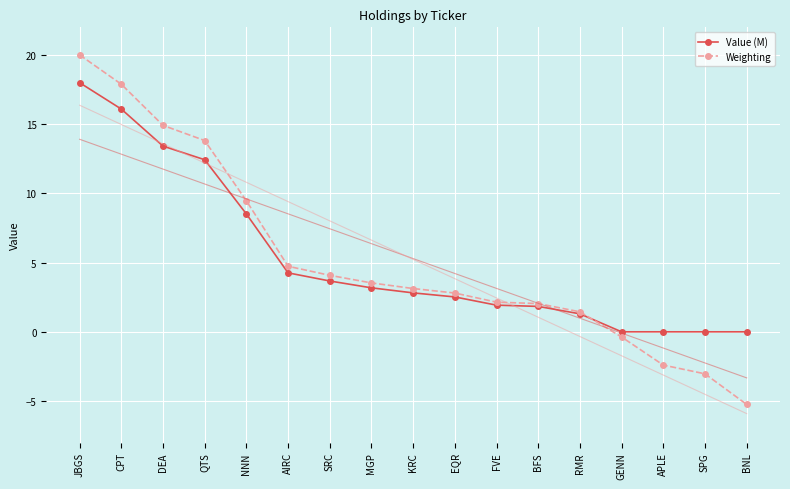

Reading left to right, transcribe all the data shown in this chart.

Value (M): JBGS=18.0	CPT=16.1	DEA=13.4	QTS=12.4	NNN=8.5	AIRC=4.3	SRC=3.7	MGP=3.2	KRC=2.8	EQR=2.5	FVE=1.9	BFS=1.8	RMR=1.3	GENN=0.0	APLE=0.0	SPG=0.0	BNL=0.0
Weighting: JBGS=20.0	CPT=17.9	DEA=14.9	QTS=13.8	NNN=9.5	AIRC=4.7	SRC=4.1	MGP=3.5	KRC=3.1	EQR=2.8	FVE=2.1	BFS=2.0	RMR=1.4	GENN=-0.4	APLE=-2.4	SPG=-3.0	BNL=-5.2